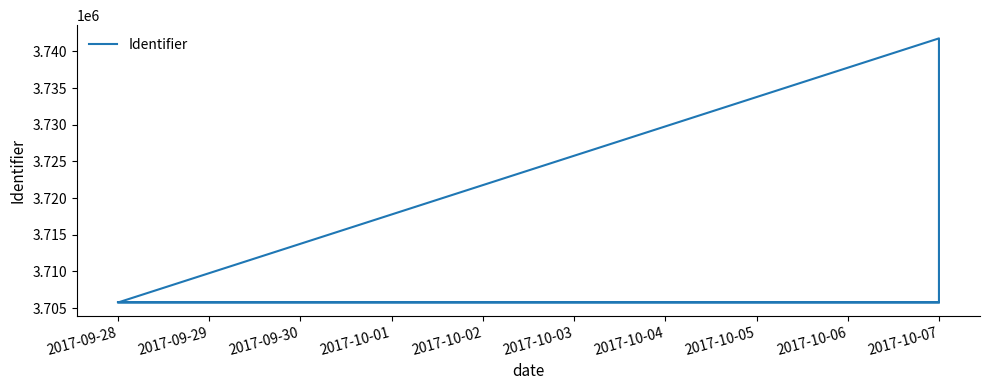

How many data points are less than 3705811?

2